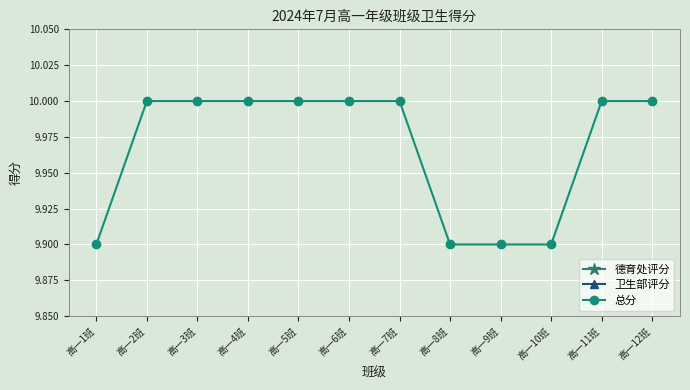

What is the value of the 总分 point at the 7th from the left?

10.0